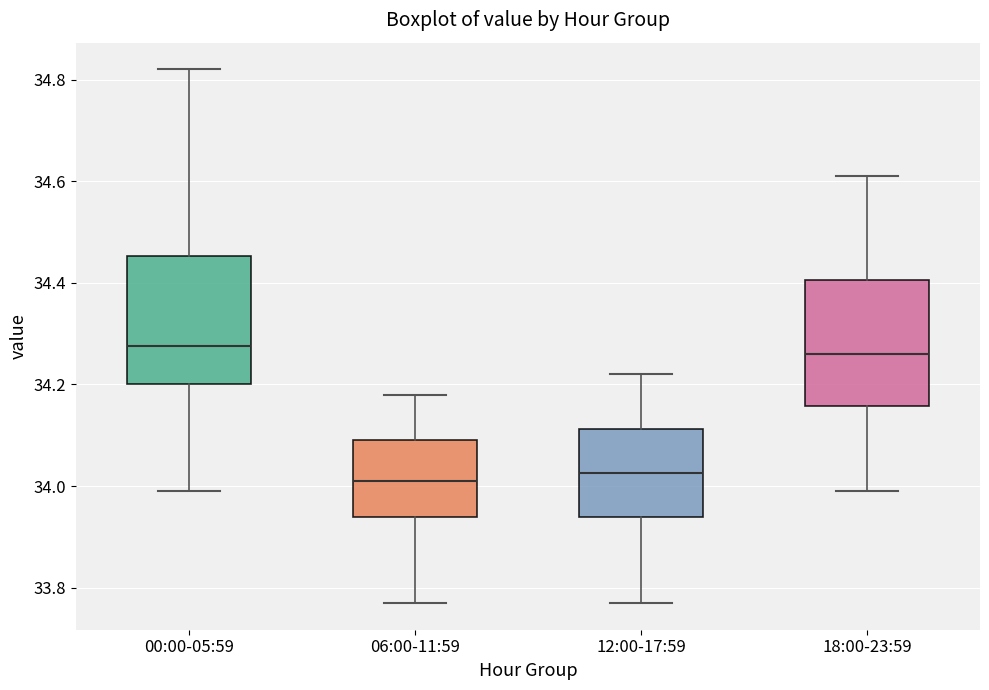

Reading left to right, read every box against the y-axis: the position of its median line, the range the box covers, and the ends of its whiskers. The values are not printed on the chart, so give them approximately, as read against the axis.

00:00-05:59: median 34.28, box 34.20 to 34.46, whiskers 34.00 to 34.82
06:00-11:59: median 34.02, box 33.94 to 34.10, whiskers 33.78 to 34.18
12:00-17:59: median 34.02, box 33.94 to 34.12, whiskers 33.78 to 34.22
18:00-23:59: median 34.26, box 34.16 to 34.40, whiskers 34.00 to 34.62